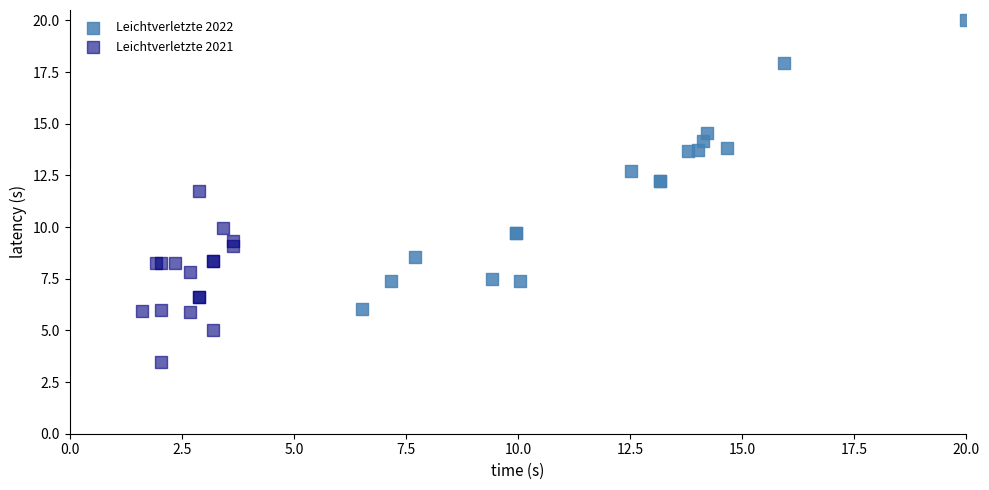

Which series reaches the maximum Y coordinate?

Leichtverletzte 2022